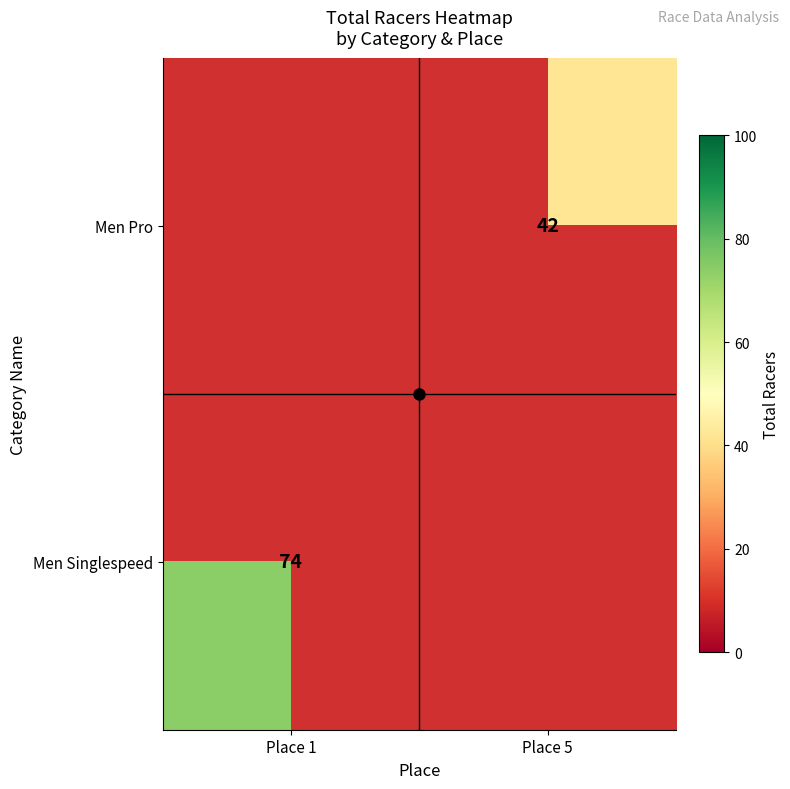

Rank the series at Place 1 from lowest to highest value.

Men Pro, Men Singlespeed